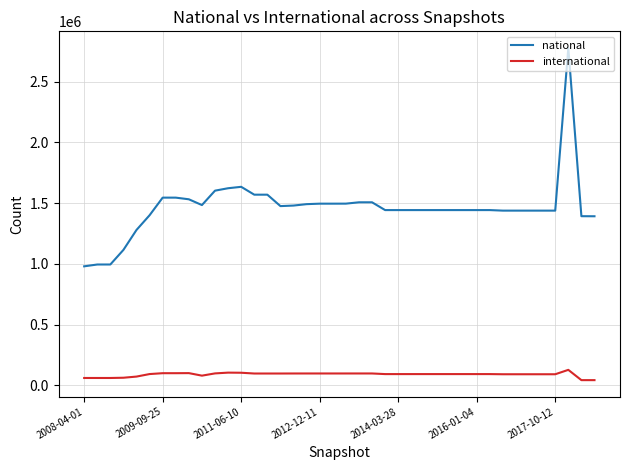

Which series has the largest total across all categories?

national